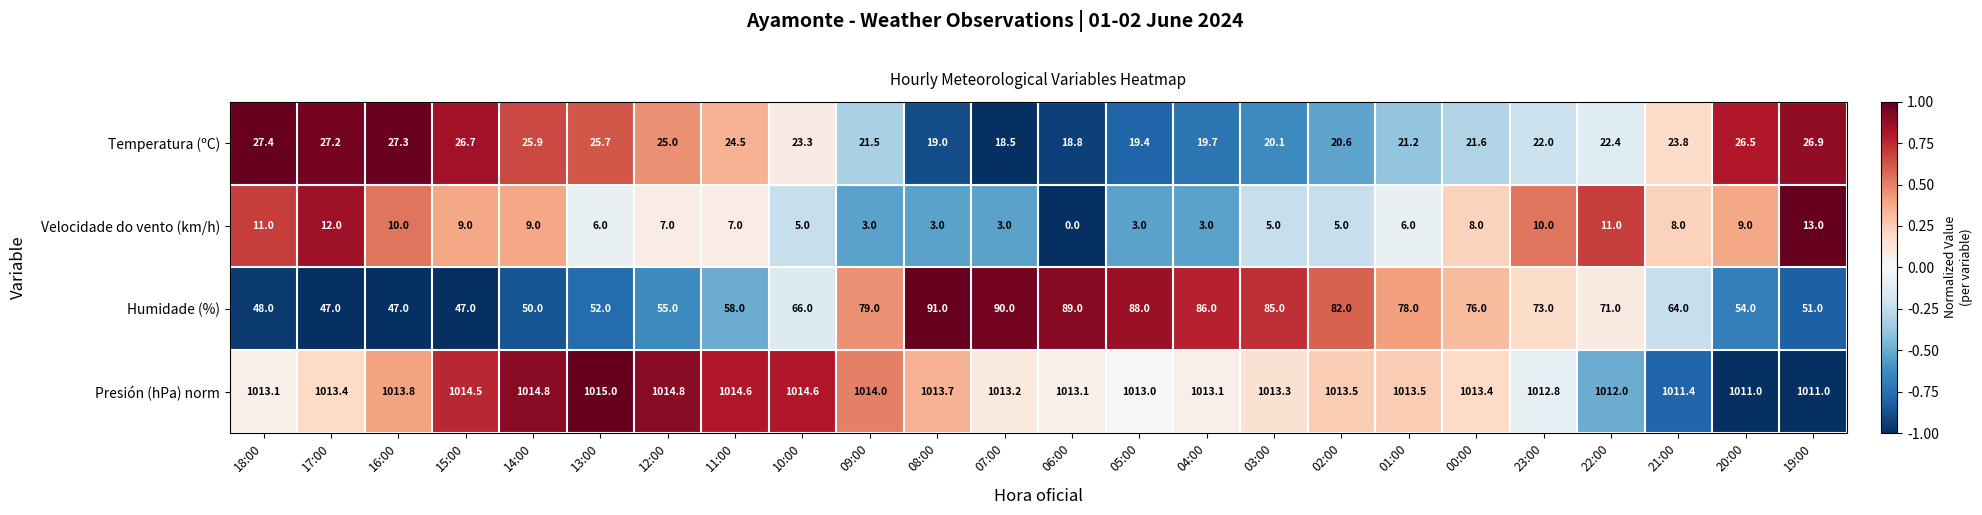

What is the total value across all series at 14:00?

1099.7